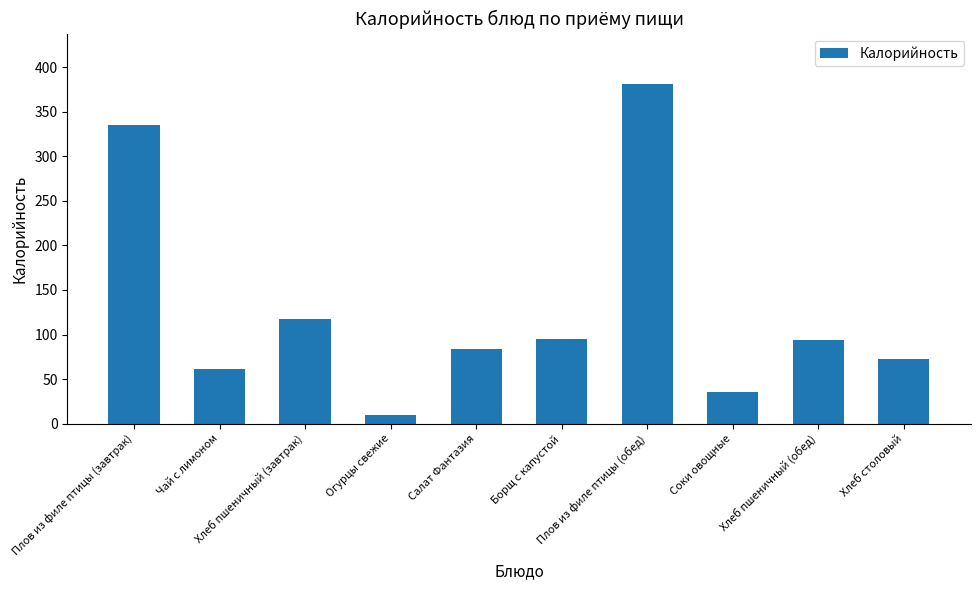

What is the average value?

128.6